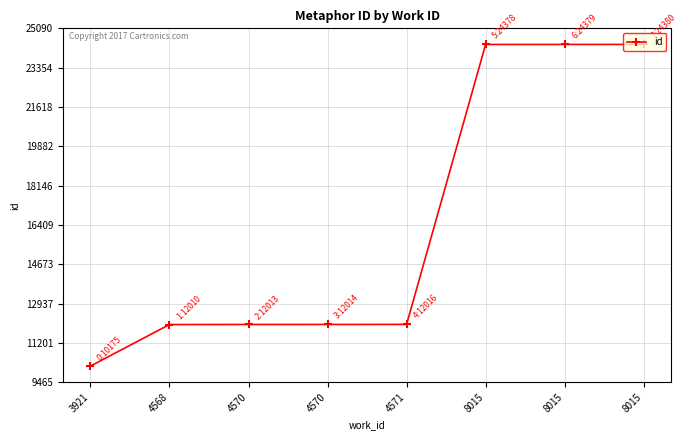

Between 4570 and 3921, which is larger?

4570